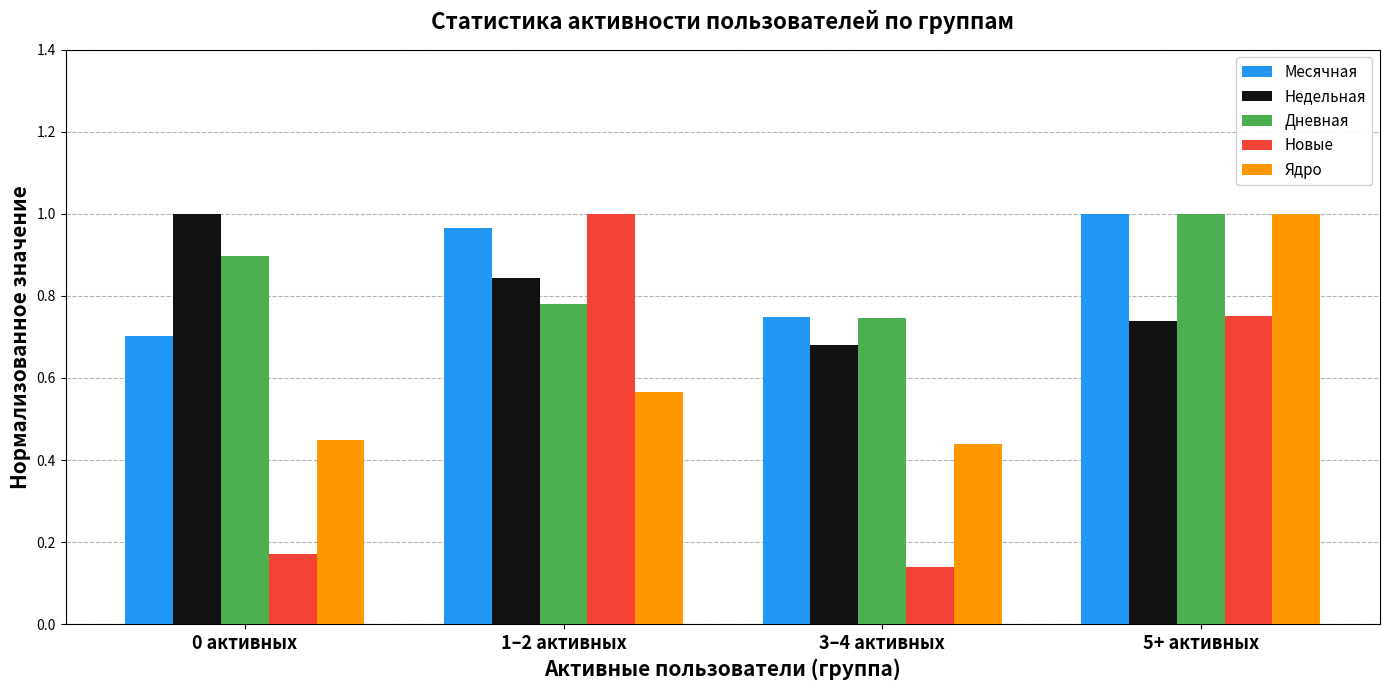

What is the sum of the Месячная values at 3–4 активных and 5+ активных?

1.7